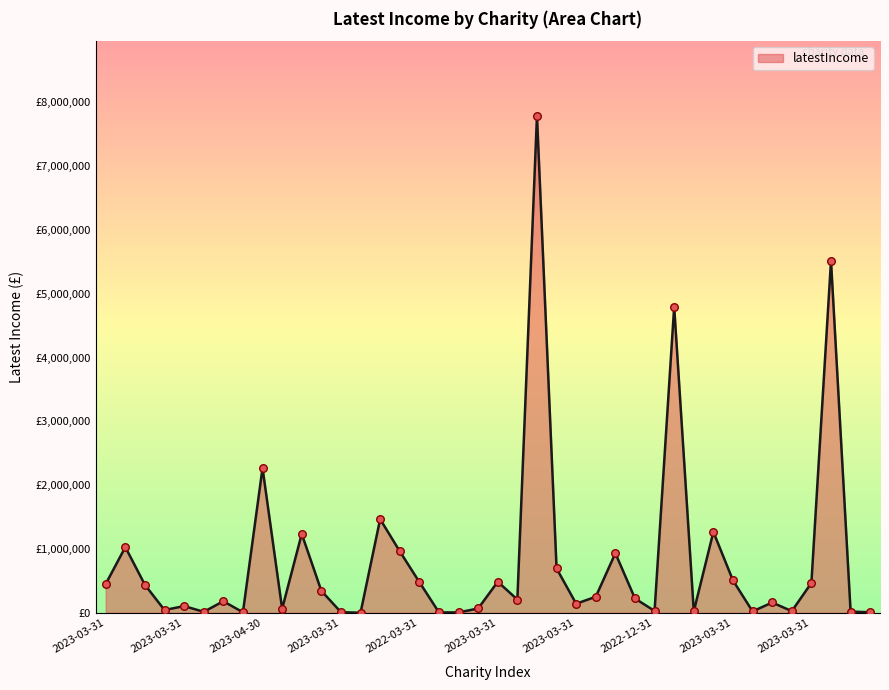

Is this an area chart (filled region under the line)?

Yes